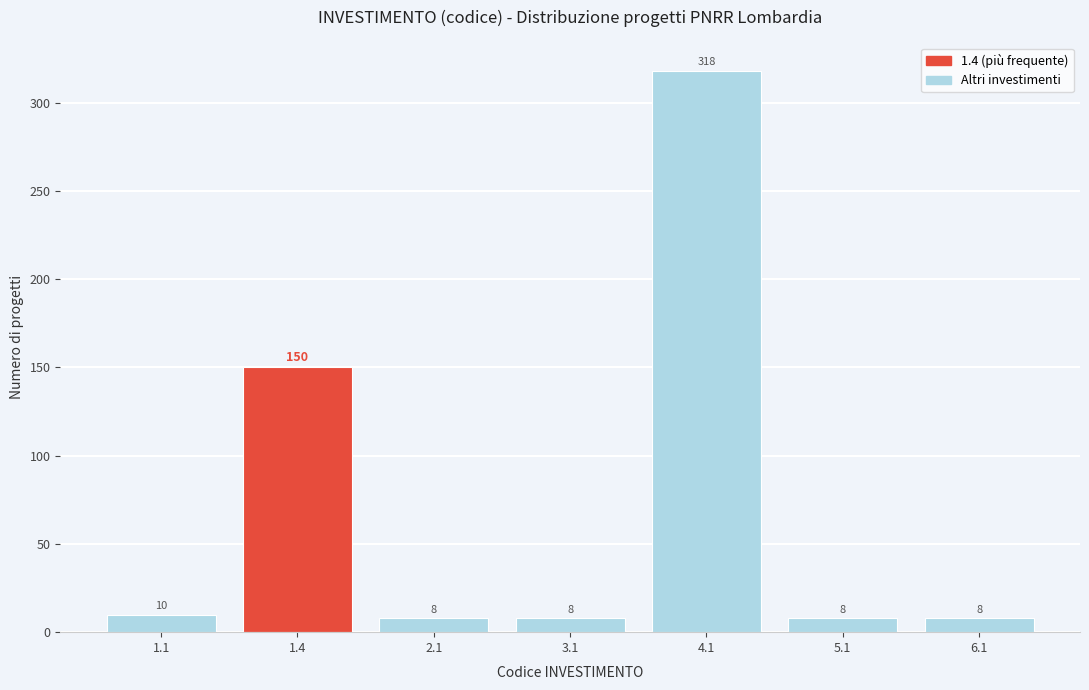

Reading right to left, what are all the values shown in this chart?

6.1=8	5.1=8	4.1=318	3.1=8	2.1=8	1.4=150	1.1=10